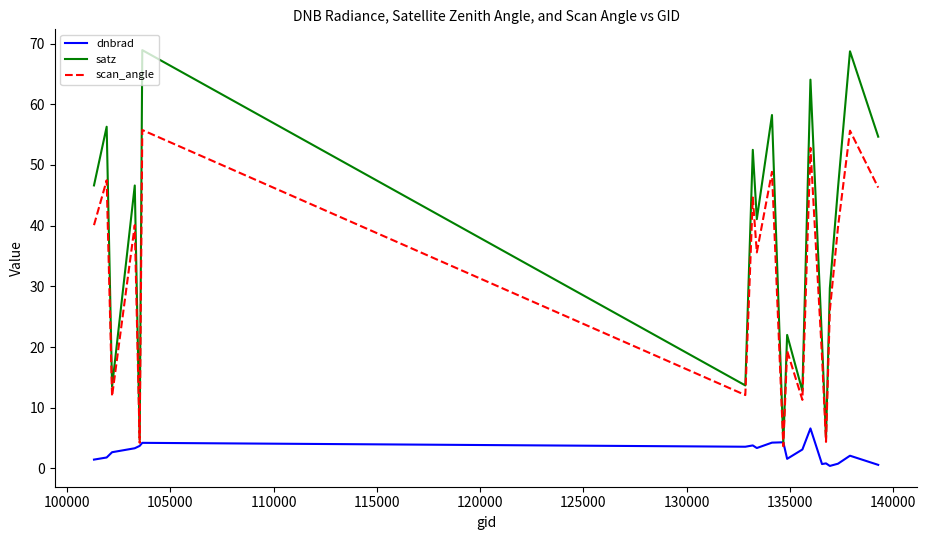

What is the highest value of the scan_angle series?

55.8